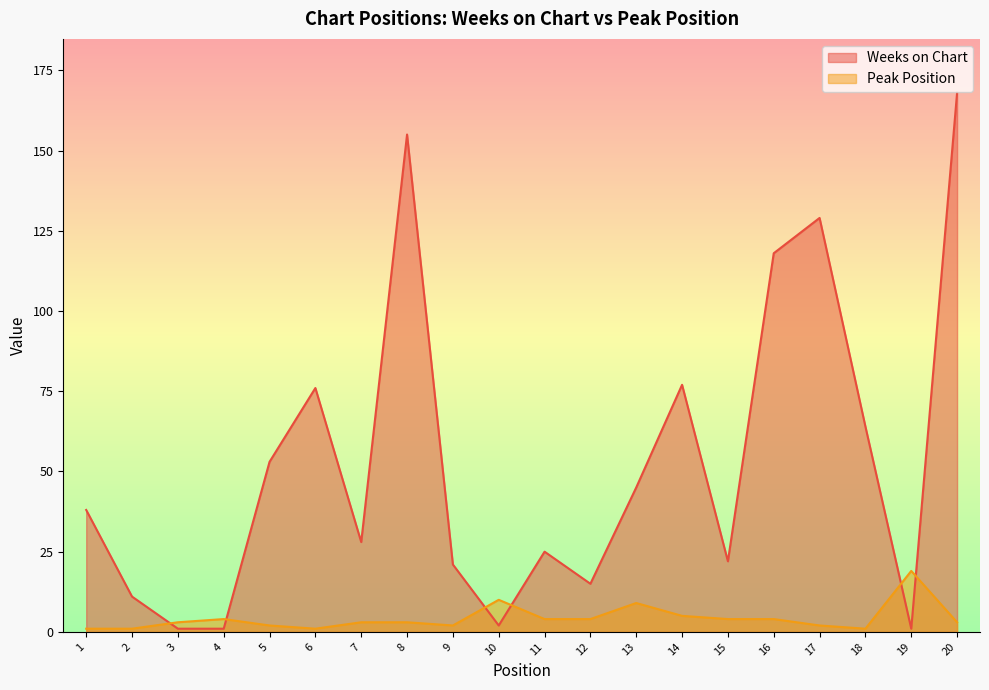

Where is Weeks on Chart nearest to the value 84?

14